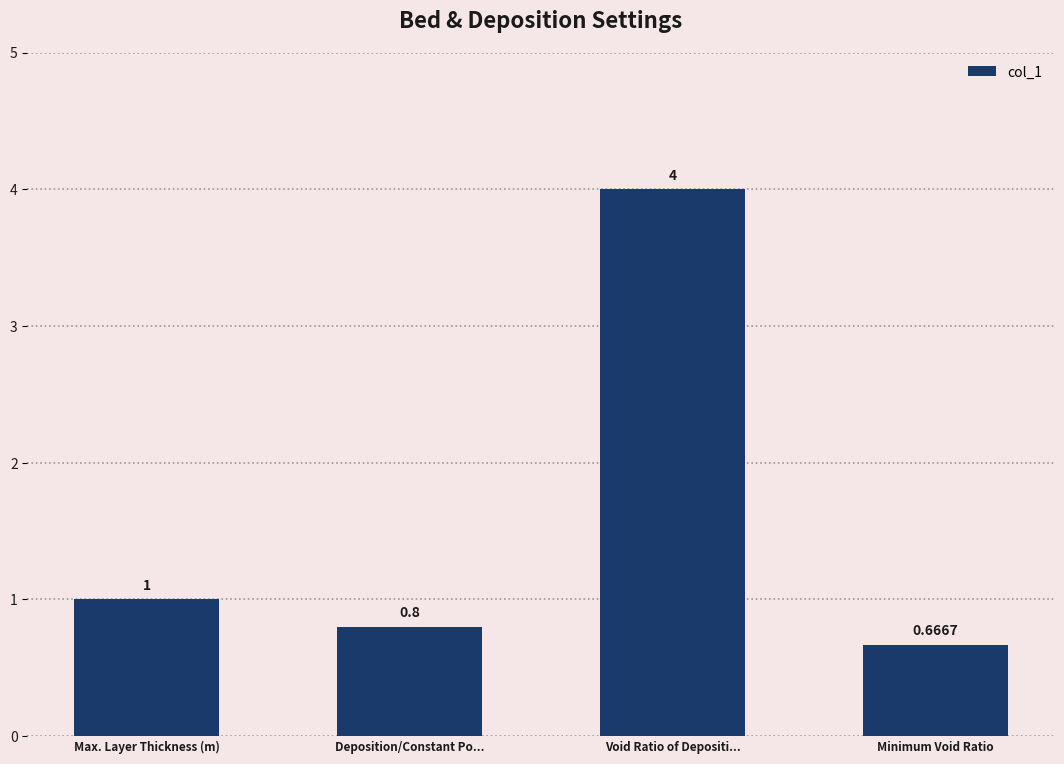

List the labels in order of value, smallest first.

Minimum Void Ratio, Deposition/Constant Po..., Max. Layer Thickness (m), Void Ratio of Depositi...